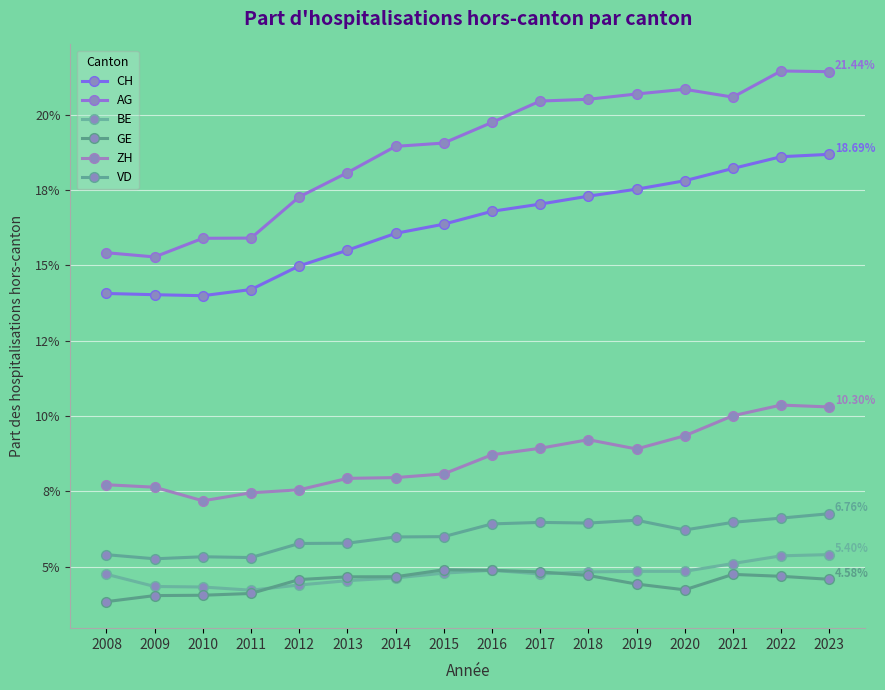

The GE series shows 0.1 at 2016. True or false?

False